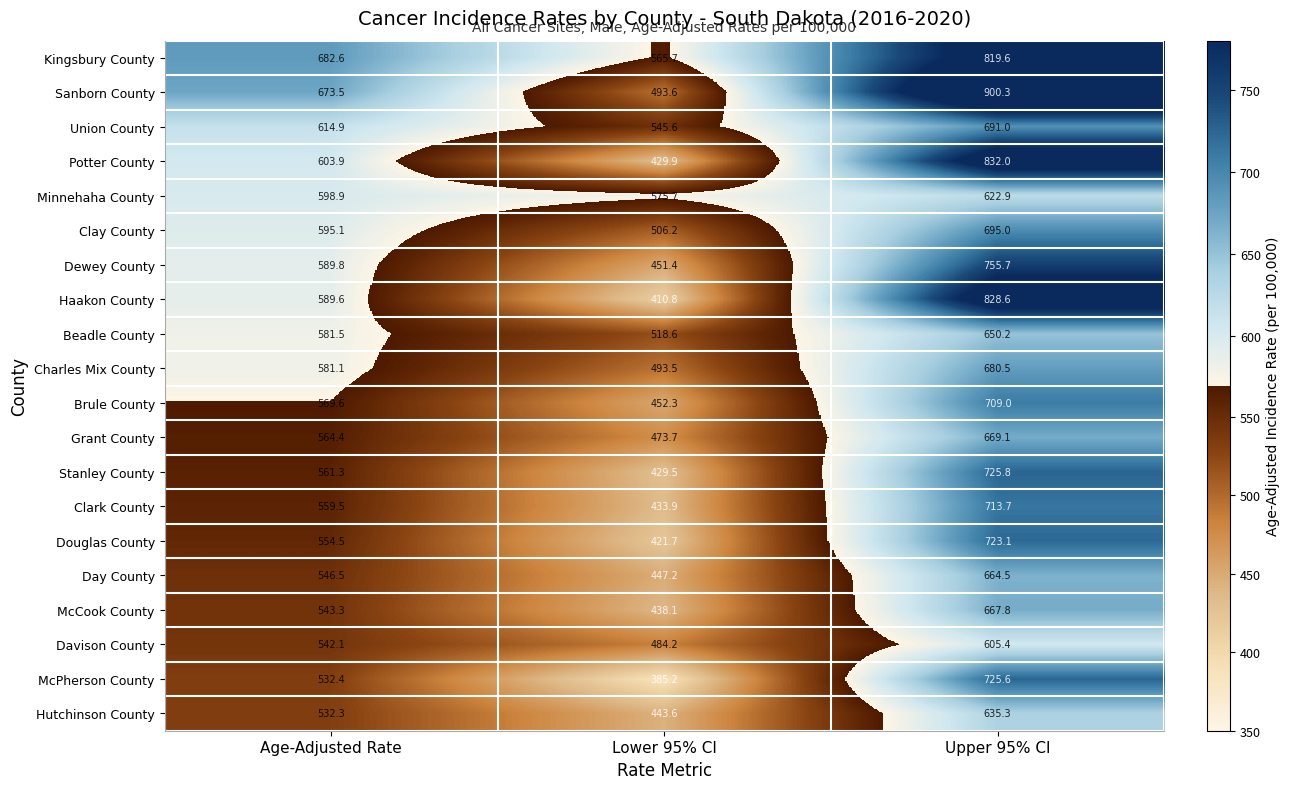

What is the minimum value shown in the chart?

385.2